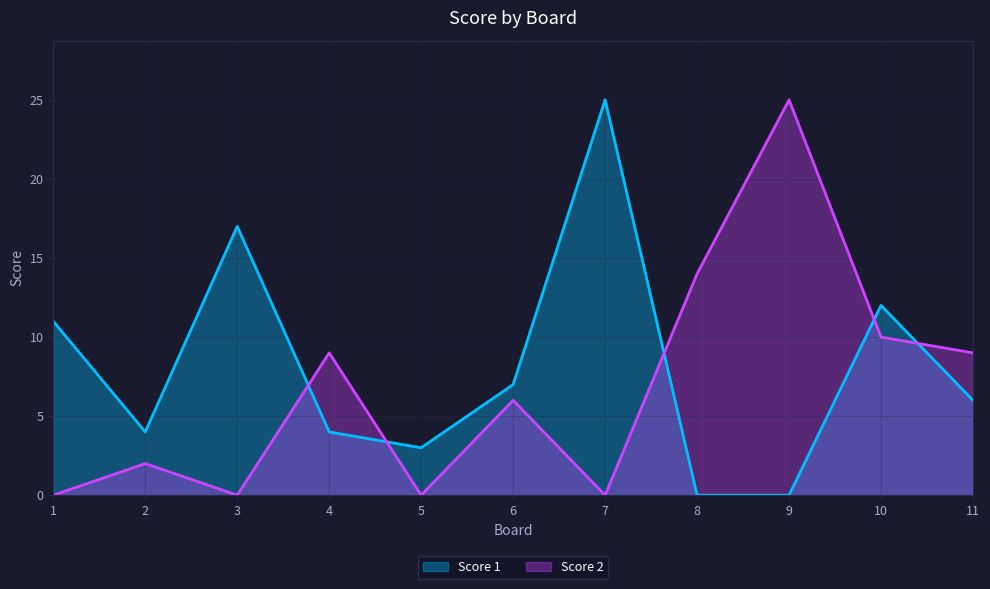

How many data points in Score 1 are above 6?

5